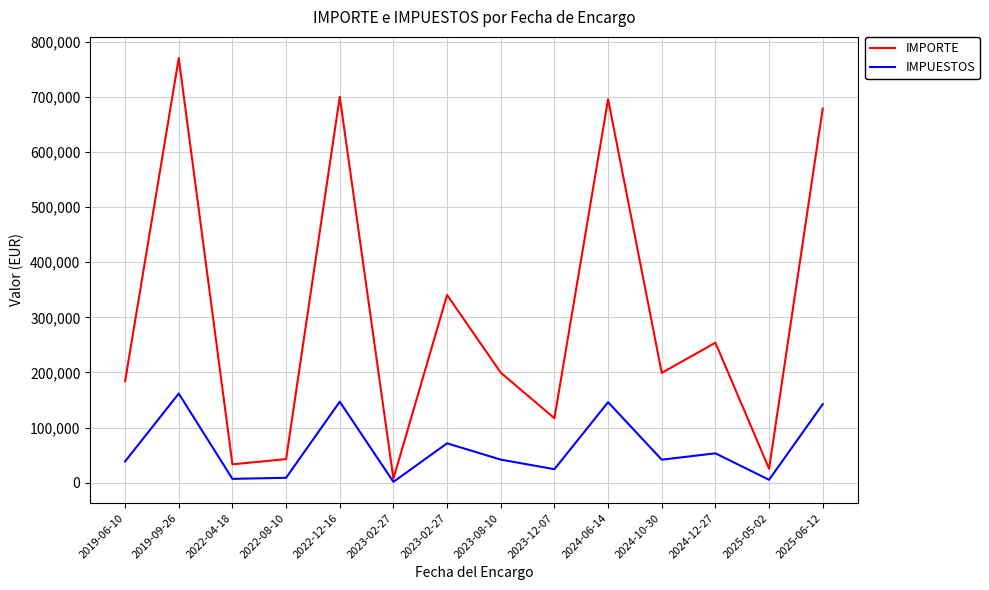

Does the chart have visible grid lines?

Yes